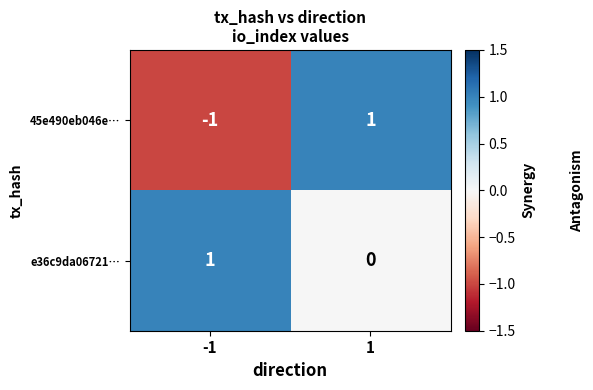

At -1, list the series in order from smallest to largest.

45e490eb046e…, e36c9da06721…